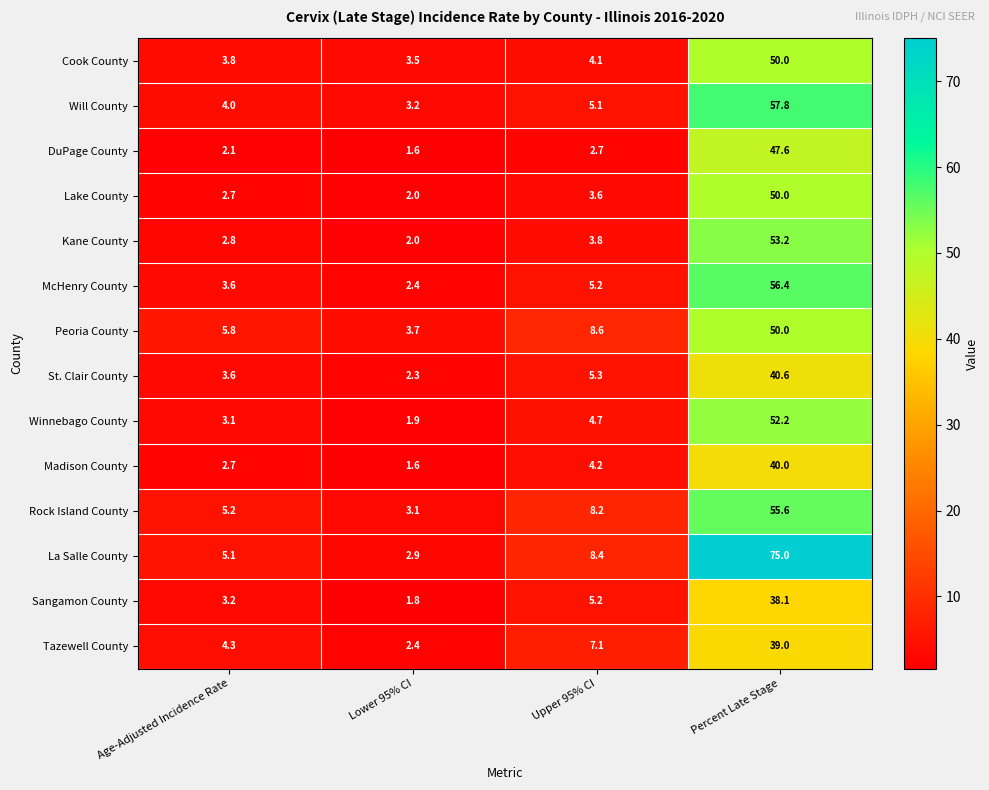

Count the number of data series in this chart.

14